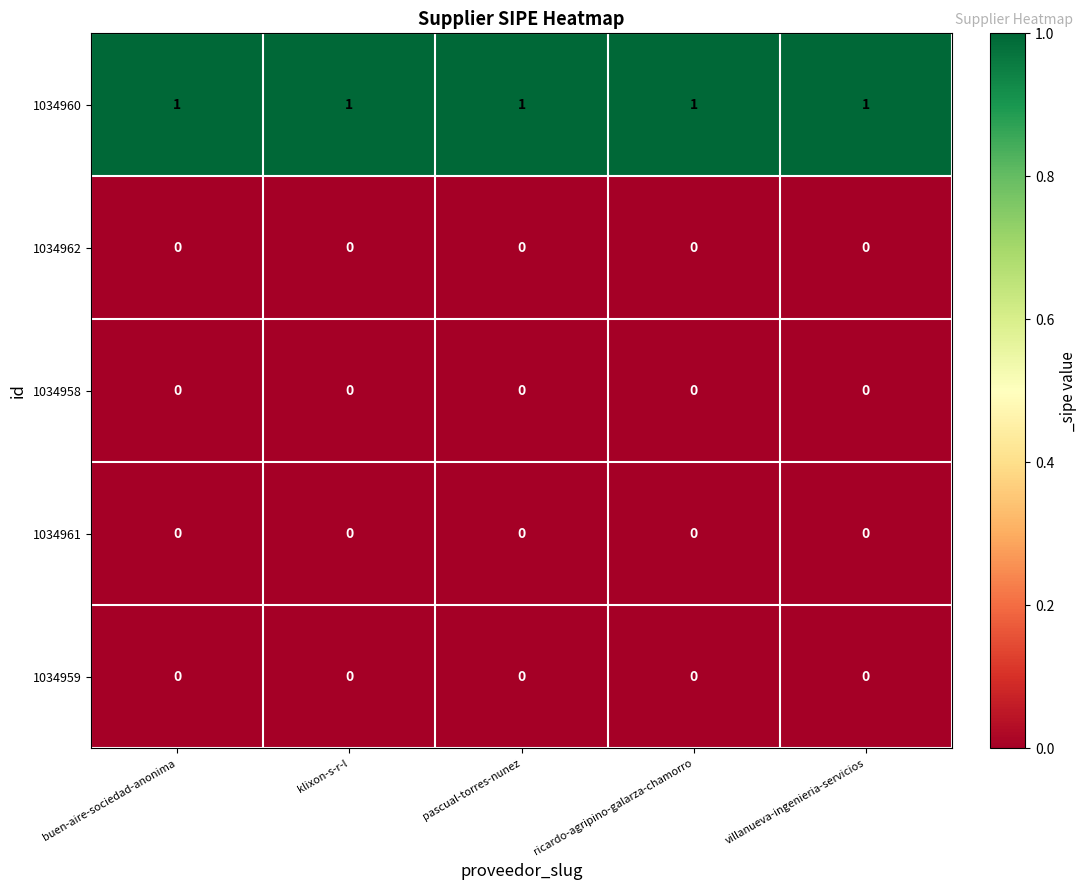

Which series has the largest total across all categories?

1034960